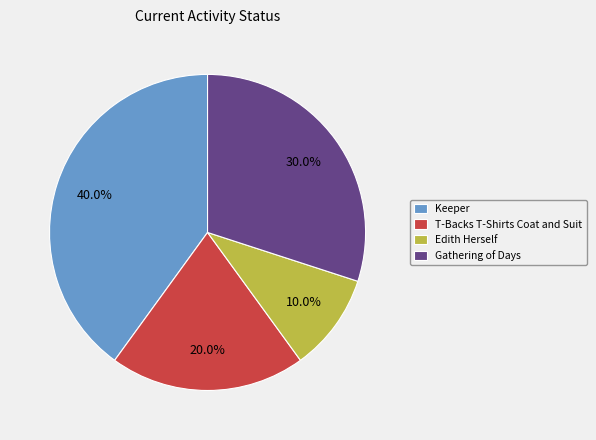

To the nearest percent, what is the difference between the Keeper and T-Backs T-Shirts Coat and Suit slice percentages?

20%